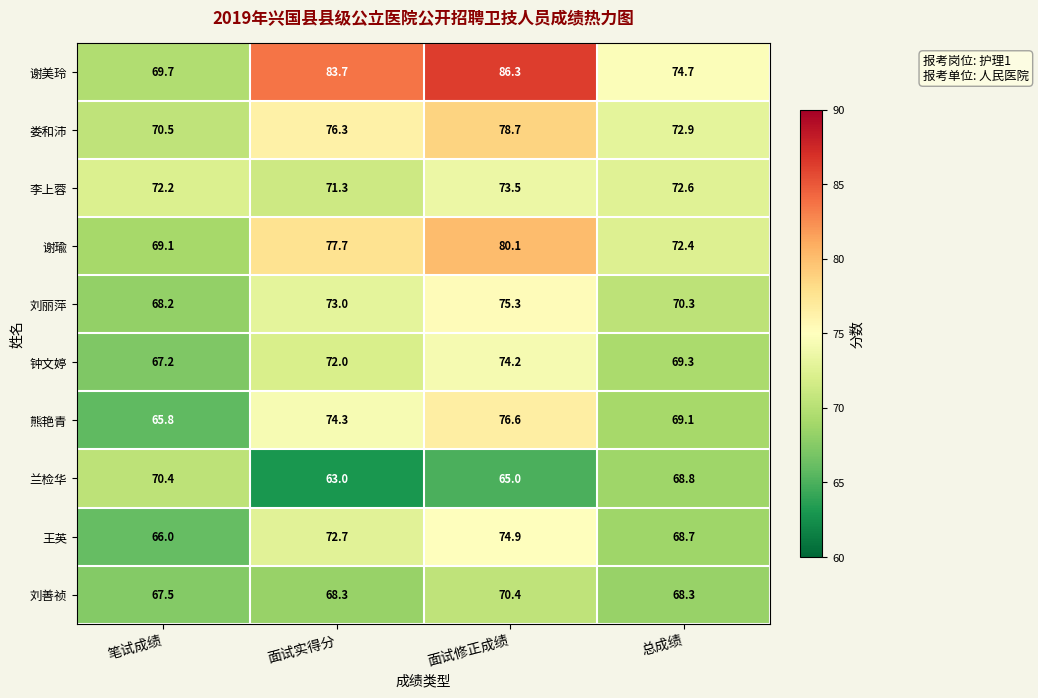

Read the 谢瑜 value at 总成绩.

72.4